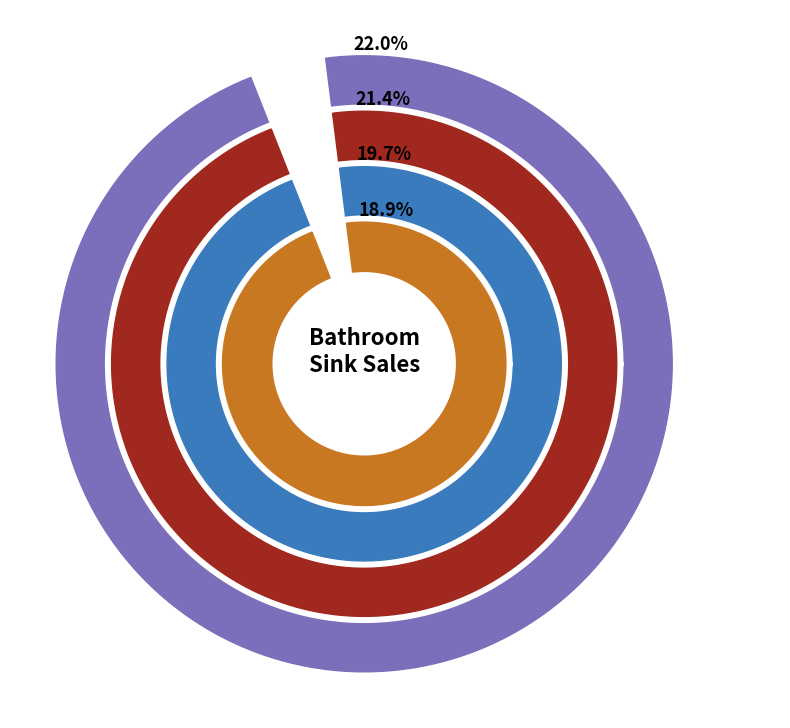

What percentage is the 49-in Siena Quartz Single Sink Bathroom slice, to the nearest percent?

18%